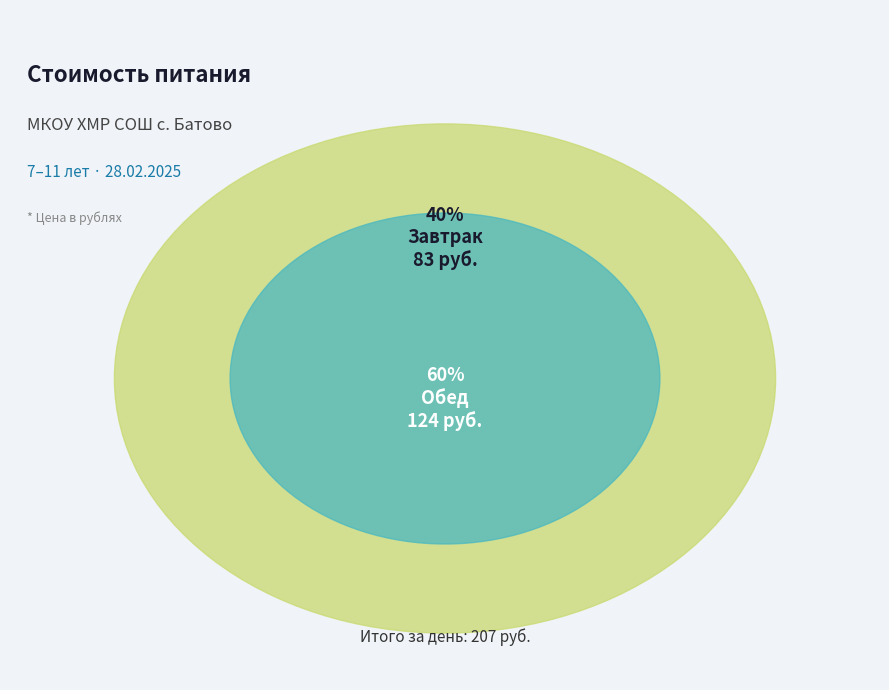

Is it true that Завтрак is 55% of the pie?

False